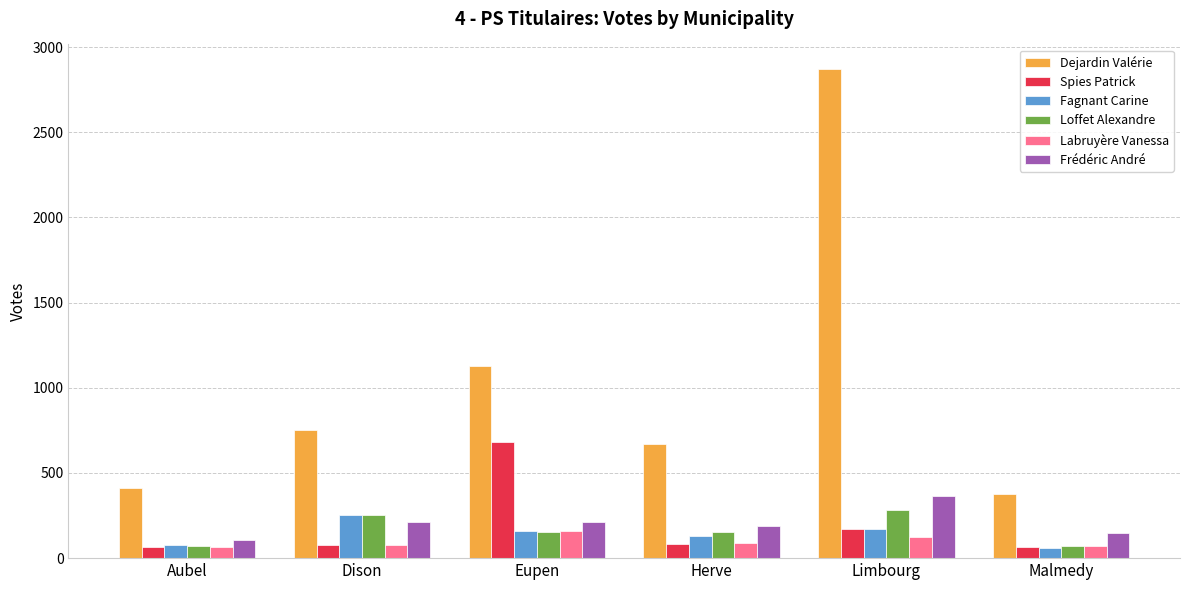

How many values in the Labruyère Vanessa series are below 87?

3